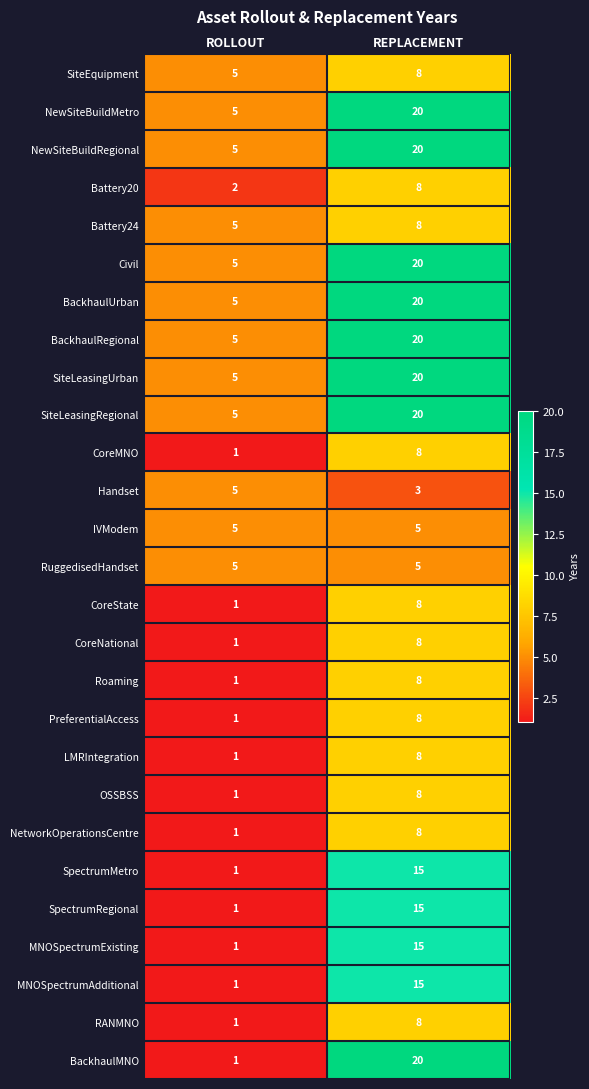

Which series has the largest range (max minus min)?

BackhaulMNO